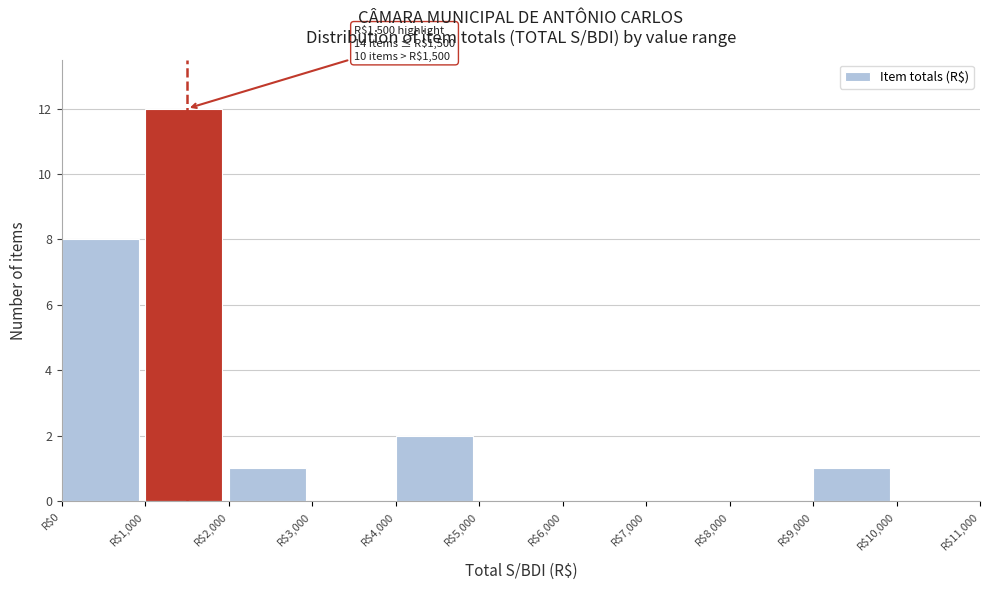

Which range on the x-axis has the tallest bar?

1000 to 2000